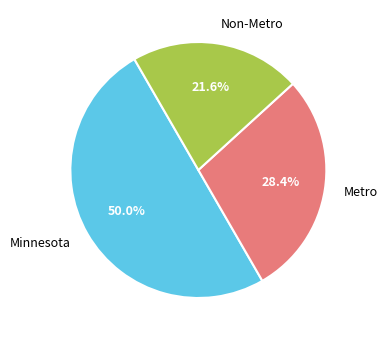

Is Non-Metro the majority of the pie?

No